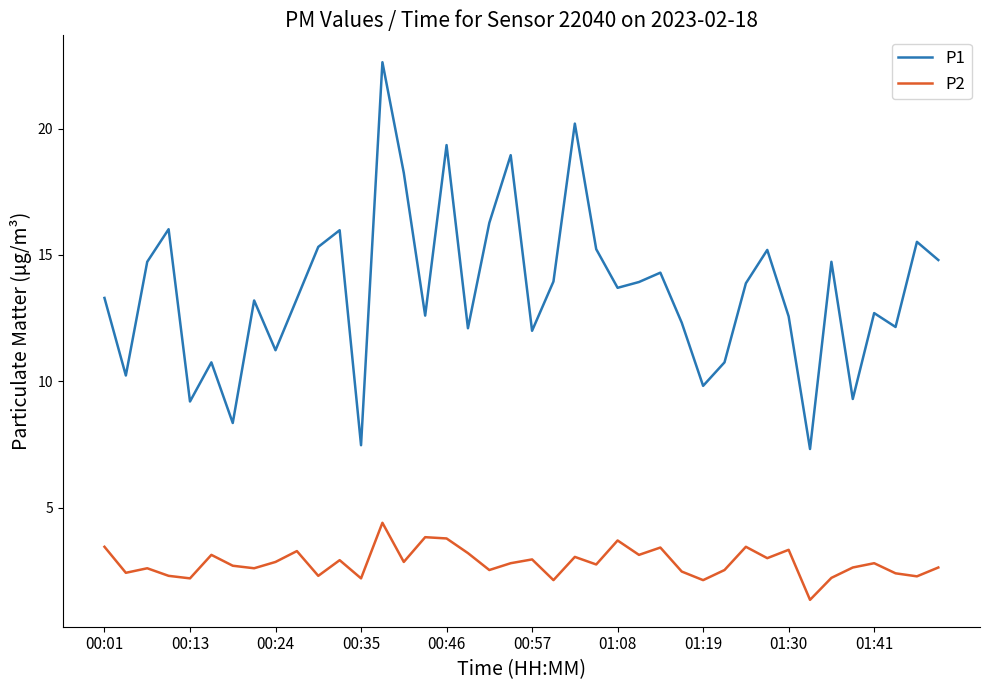

True or false: P2 and P1 cross at least once.

False